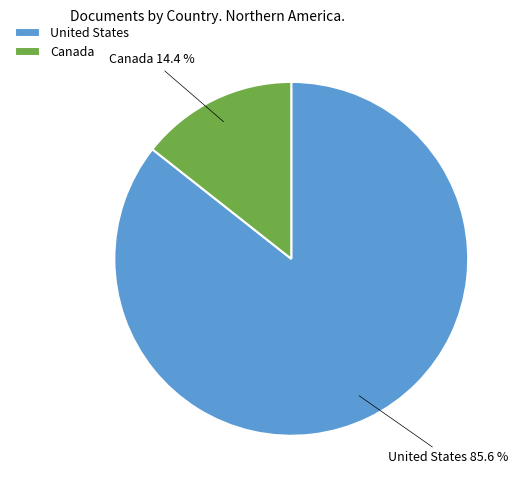

To the nearest percent, what is the average slice percentage?

50%